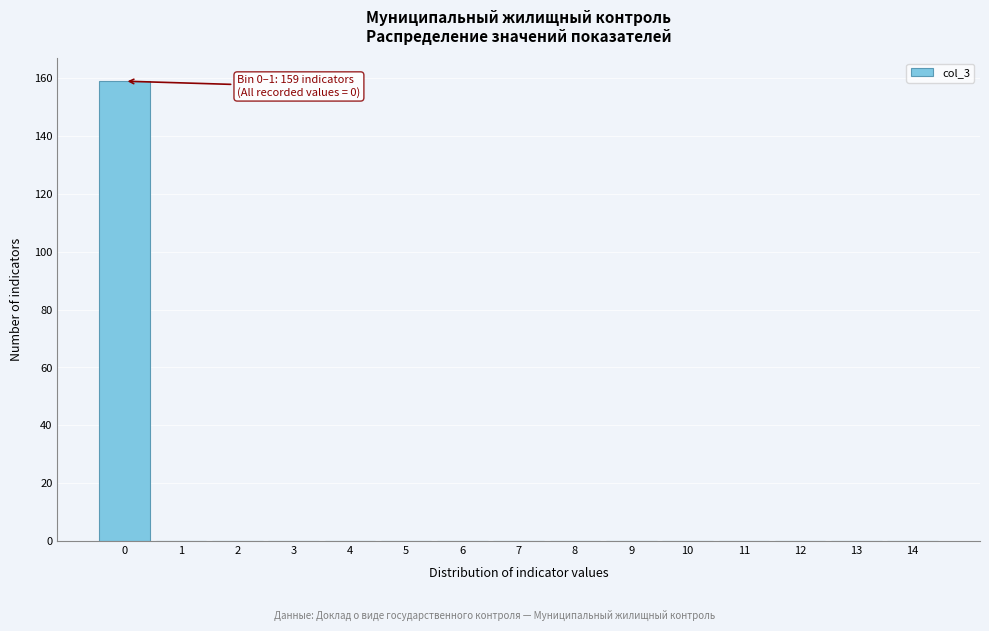

Reading right to left, transcribe all the data shown in this chart.

14=0	13=0	12=0	11=0	10=0	9=0	8=0	7=0	6=0	5=0	4=0	3=0	2=0	1=0	0=159